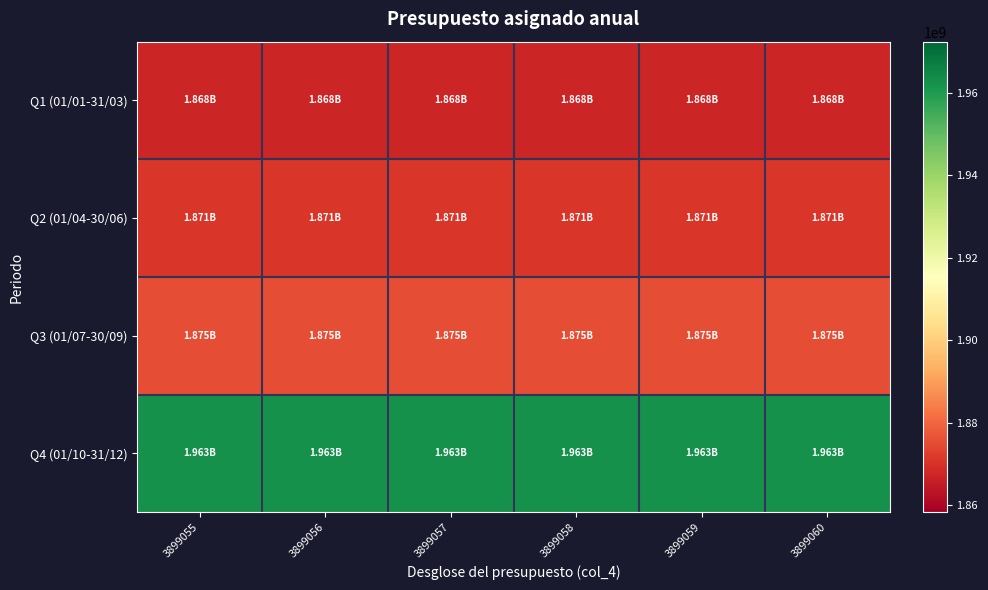

Reading left to right, what are all the values shown in this chart?

Q1 (01/01-31/03): 3899055=1867652229.0	3899056=1867652229.0	3899057=1867652229.0	3899058=1867652229.0	3899059=1867652229.0	3899060=1867652229.0
Q2 (01/04-30/06): 3899055=1871003733.5	3899056=1871003733.5	3899057=1871003733.5	3899058=1871003733.5	3899059=1871003733.5	3899060=1871003733.5
Q3 (01/07-30/09): 3899055=1875361139.2	3899056=1875361139.2	3899057=1875361139.2	3899058=1875361139.2	3899059=1875361139.2	3899060=1875361139.2
Q4 (01/10-31/12): 3899055=1962620176.9	3899056=1962620176.9	3899057=1962620176.9	3899058=1962620176.9	3899059=1962620176.9	3899060=1962620176.9